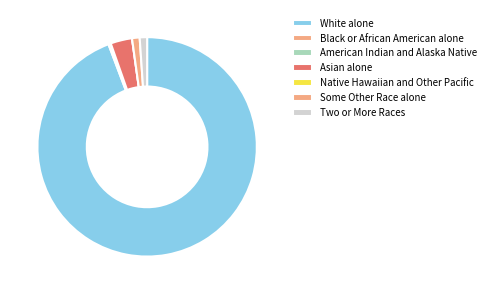

Approximately how many times larger is the value at Some Other Race alone compared to American Indian and Alaska Native?

38.0